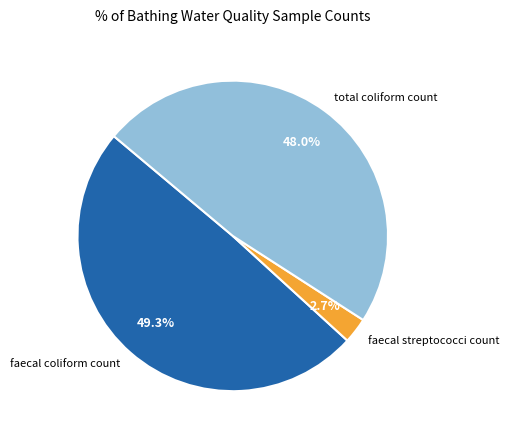

Which category has the biggest portion of the pie?

faecal coliform count